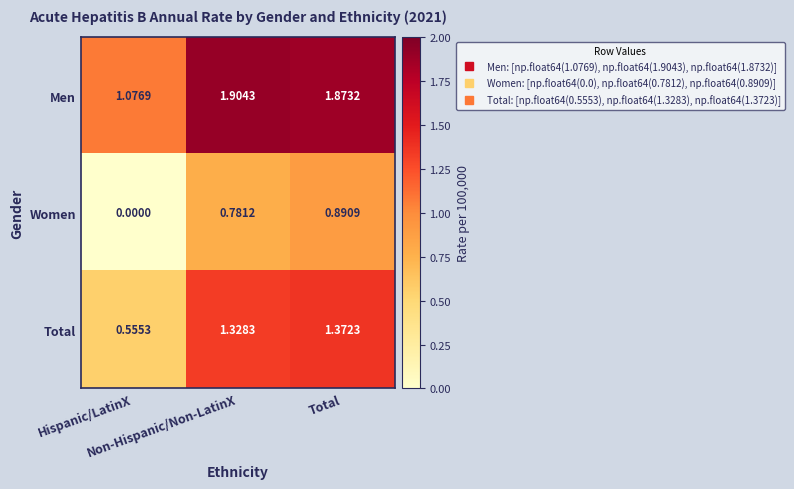

Which series has the widest spread of values?

Women